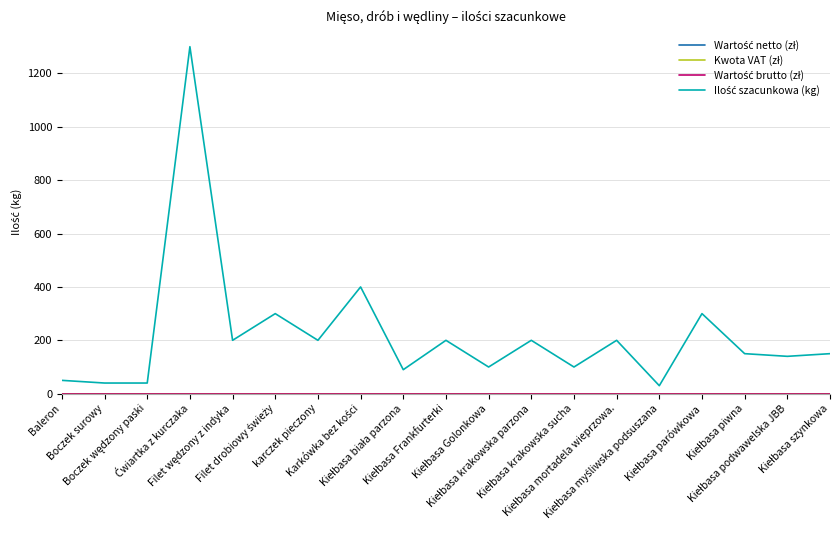

What is the difference between the Ilość szacunkowa (kg) values at karczek pieczony and Boczek wędzony paski?

160